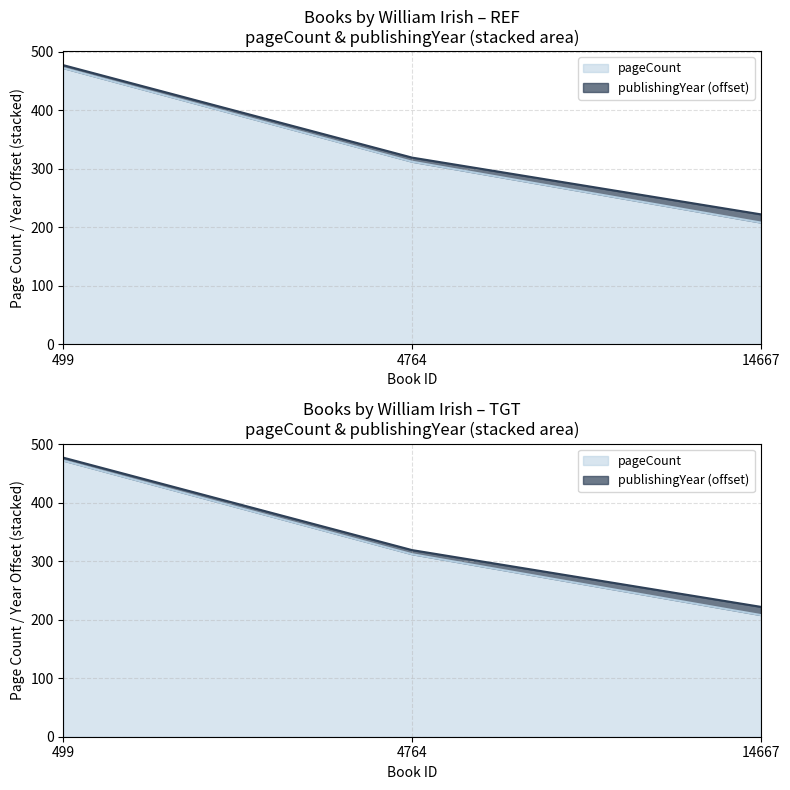

Which has a higher value, 499 or 14667?

499